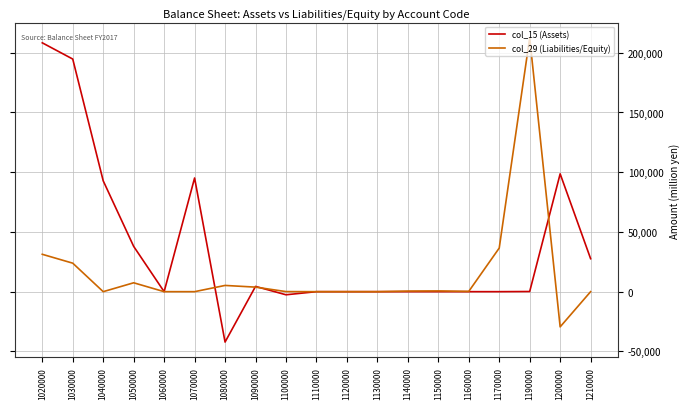

Does the chart display data point markers on the line(s)?

No